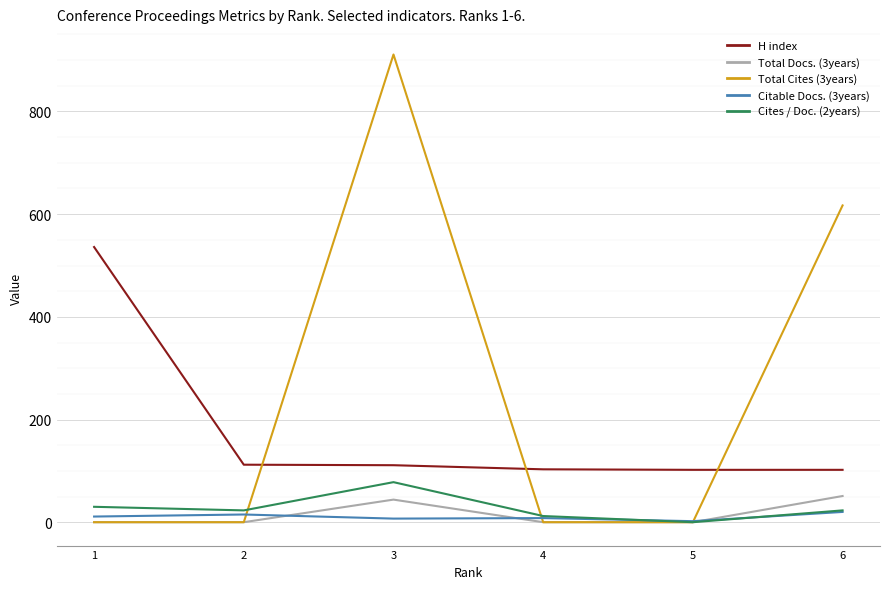

What is the difference between the highest and lowest values at 4?

103